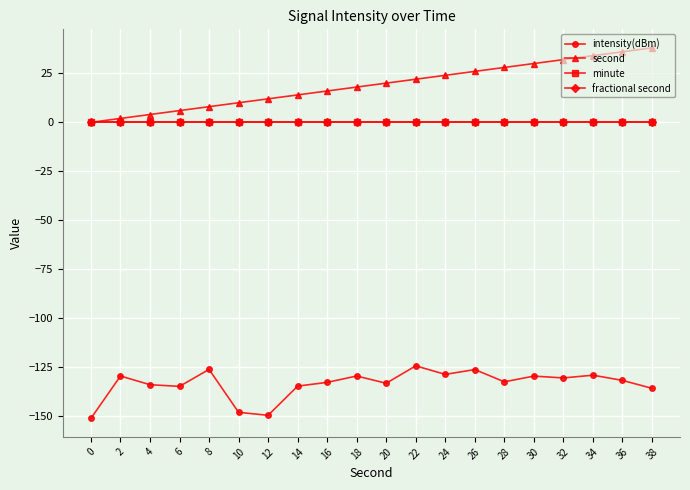

What is the greatest value displayed?

38.0